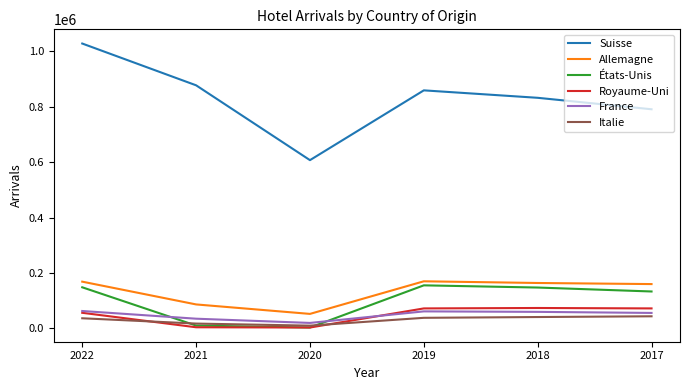

How many values in the France series are below 59478?

3